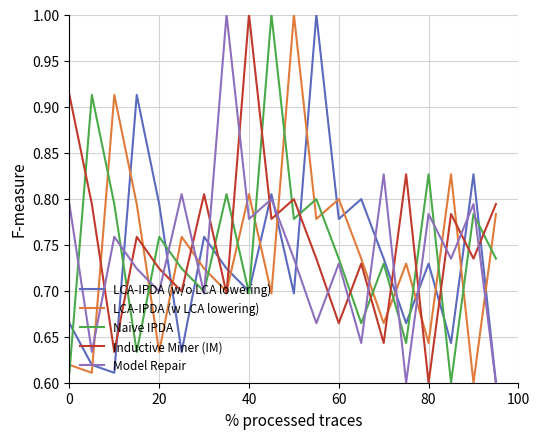

Does the chart display data point markers on the line(s)?

No